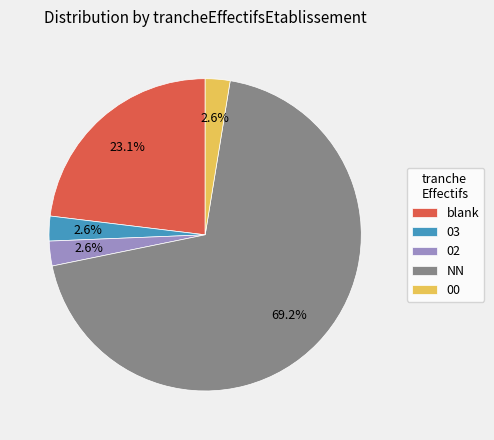

Which slice is the largest?

NN